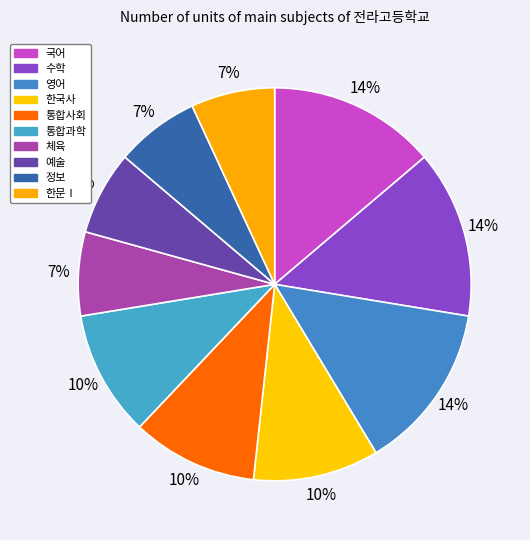

Is it true that 체육 is 7% of the pie?

True